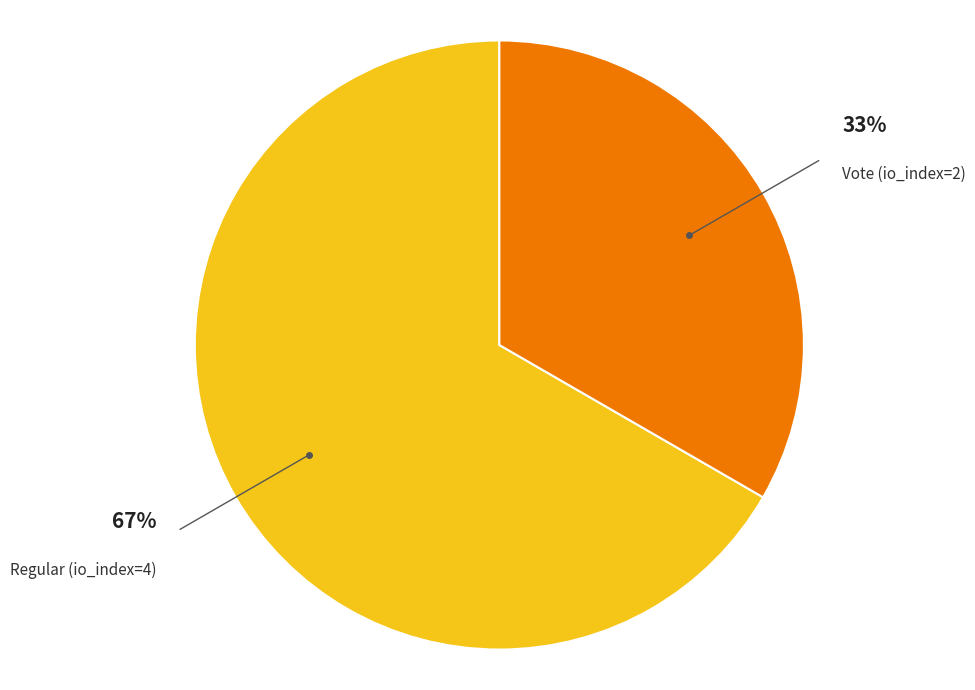

To the nearest percent, what portion does Regular (io_index=4) represent?

67%